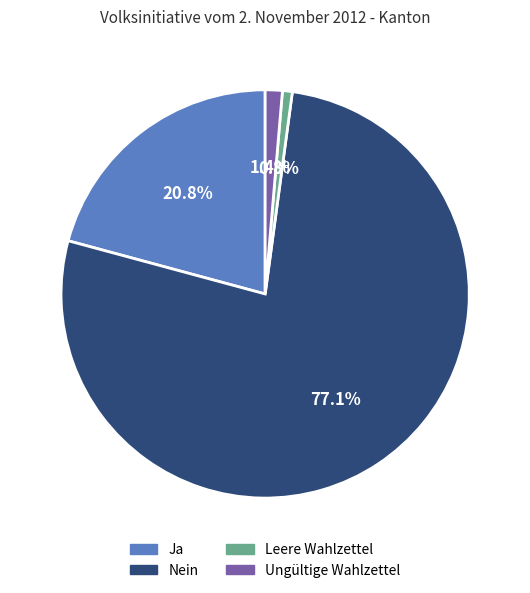

Between Leere Wahlzettel and Nein, which is larger?

Nein